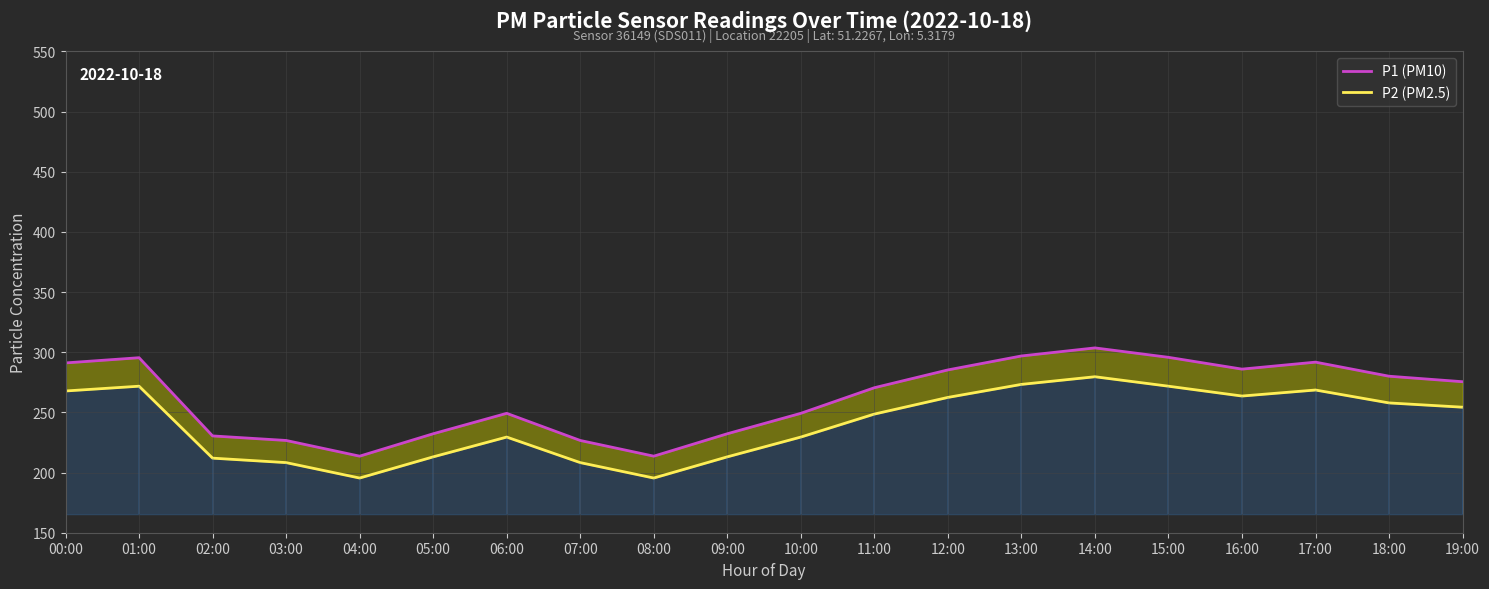

What is the difference between the maximum and second lowest values in the P2 (PM2.5) series?

84.2